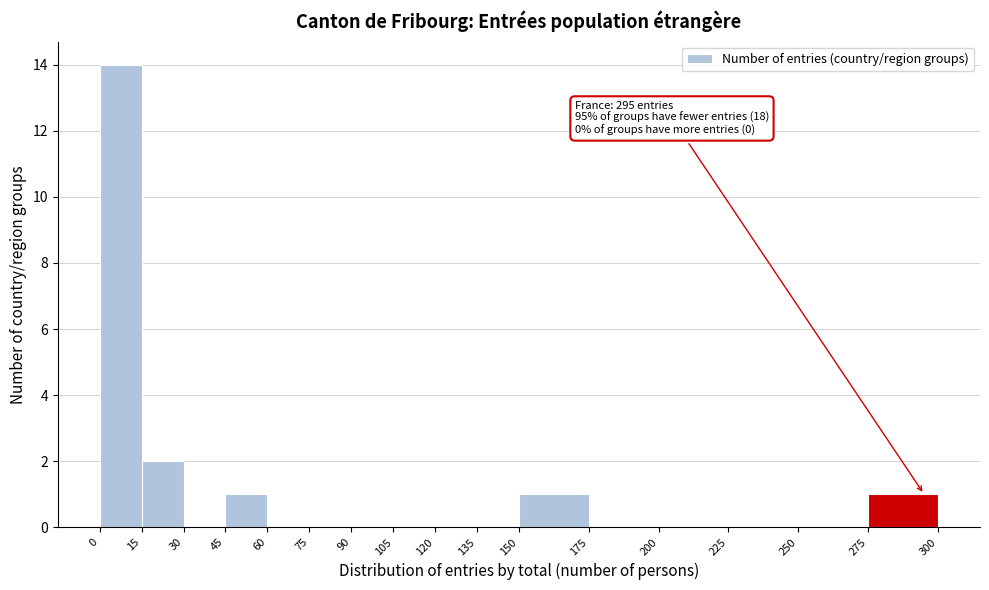

Which range on the x-axis has the tallest bar?

0 to 15